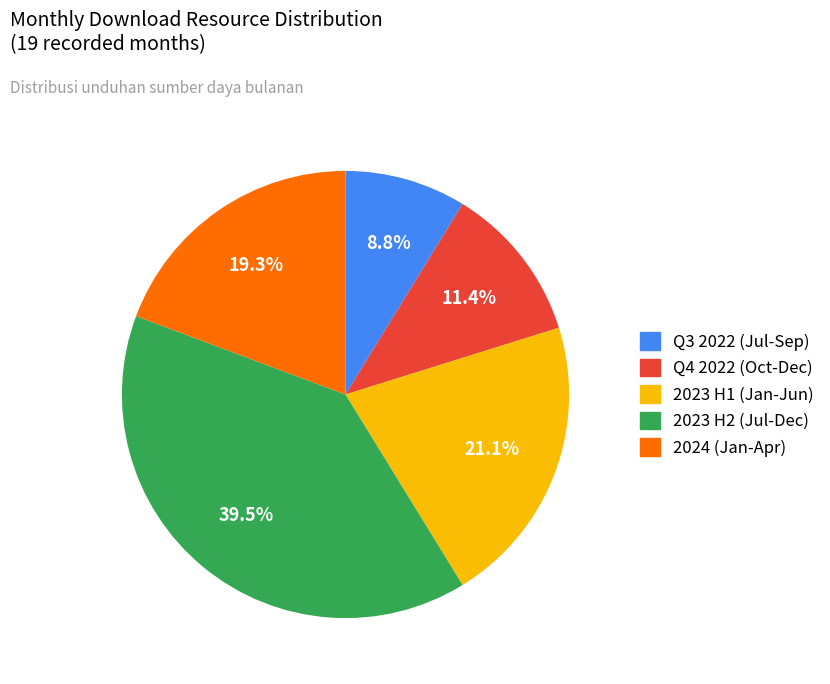

Does any single category account for the majority?

No